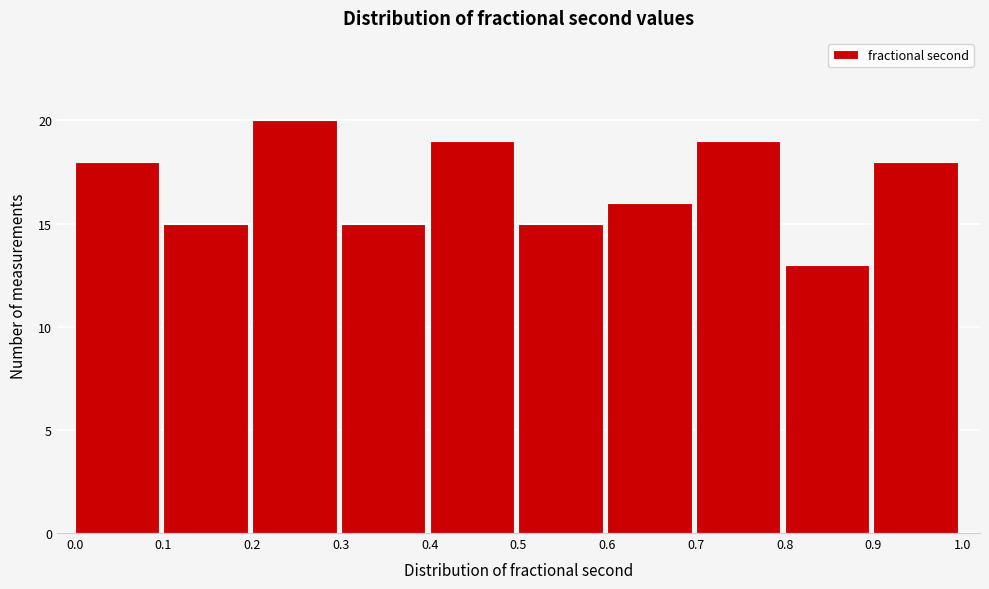

Reading left to right, transcribe this chart: for each bar, give the range it covers on the x-axis and its height. The values are not printed on the chart, so give them approximately, as read against the axis.

0.0 to 0.1: 18
0.1 to 0.2: 15
0.2 to 0.3: 20
0.3 to 0.4: 15
0.4 to 0.5: 19
0.5 to 0.6: 15
0.6 to 0.7: 16
0.7 to 0.8: 19
0.8 to 0.9: 13
0.9 to 1.0: 18